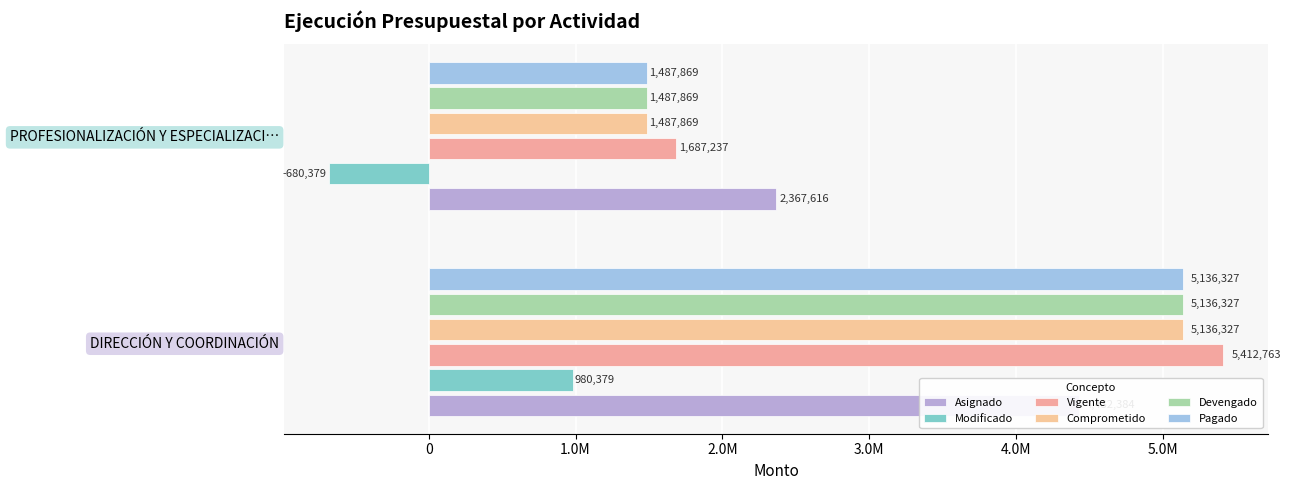

At how many categories does at least one series exceed 3972974?

1